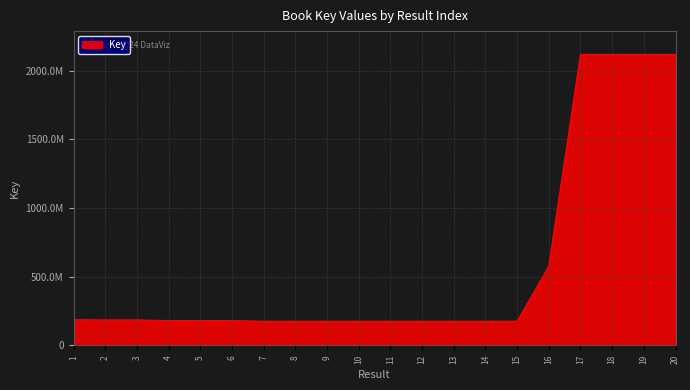

Does the chart have visible grid lines?

Yes